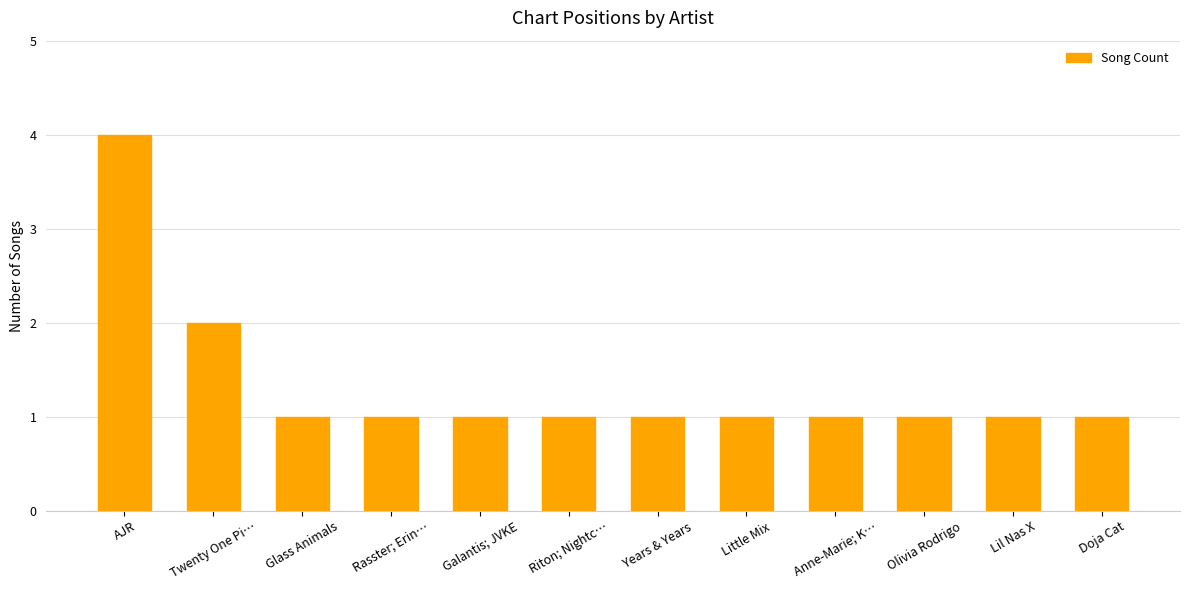

What is the approximate value at Anne-Marie; K…?

1